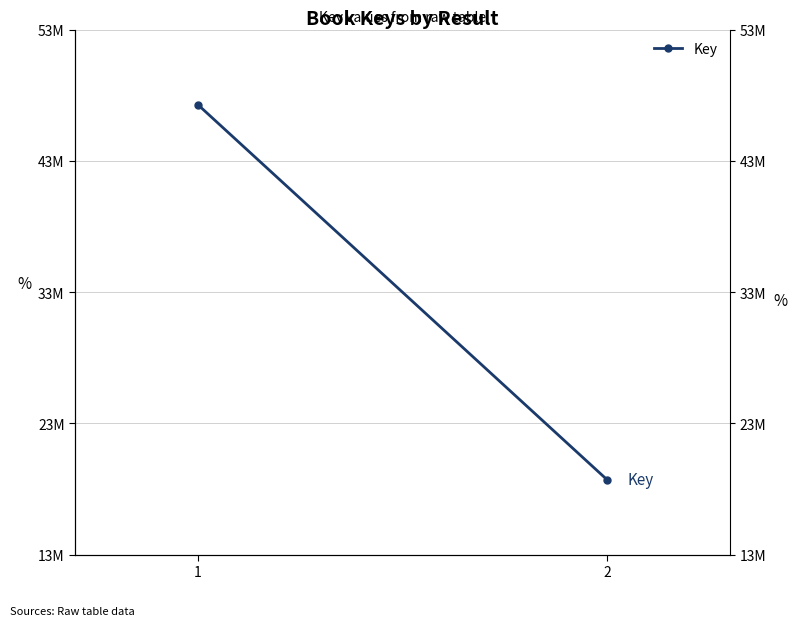

What is the value of the 2nd point from the left?

19043464